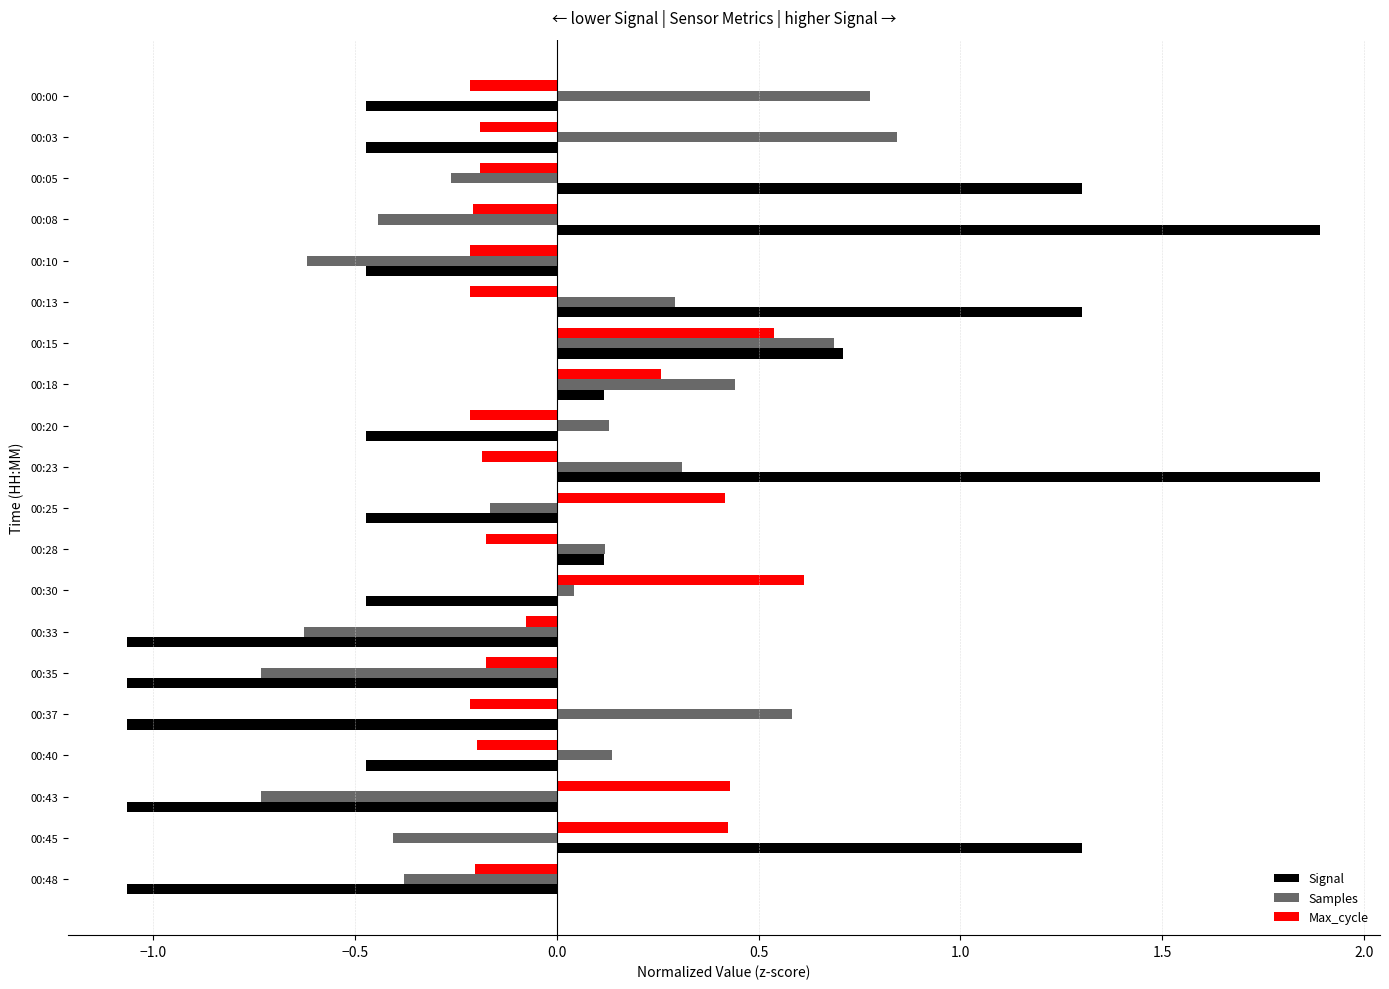

Which series has the largest range (max minus min)?

Signal